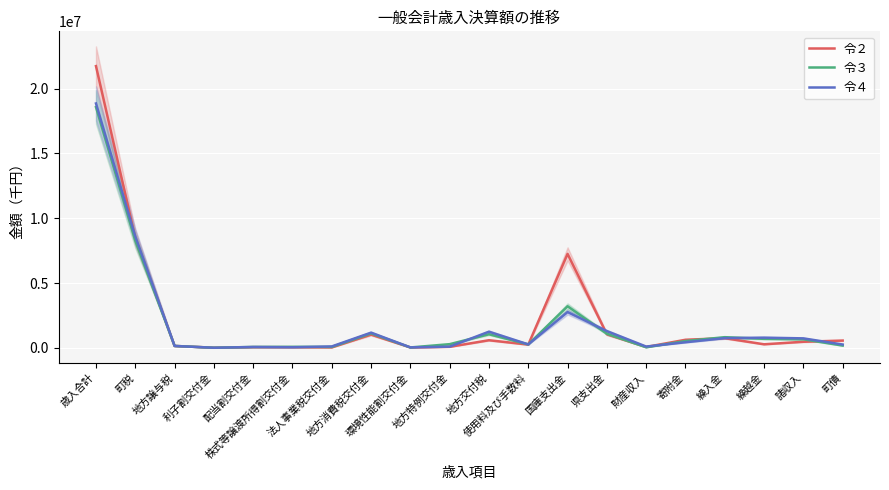

At which label does 令２ first exceed 466600?

歳入合計